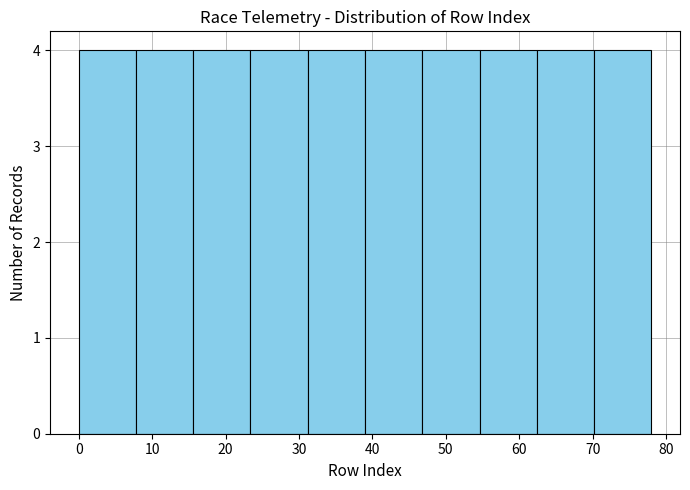

Reading left to right, transcribe this chart: for each bar, give the range it covers on the x-axis and its height. Neither the bar edges nor the heights are printed on the chart, so give them approximately, as read against the axes.

0.0 to 7.8: 4
7.8 to 15.6: 4
15.6 to 23.4: 4
23.4 to 31.2: 4
31.2 to 39.0: 4
39.0 to 46.8: 4
46.8 to 54.6: 4
54.6 to 62.4: 4
62.4 to 70.2: 4
70.2 to 78.0: 4